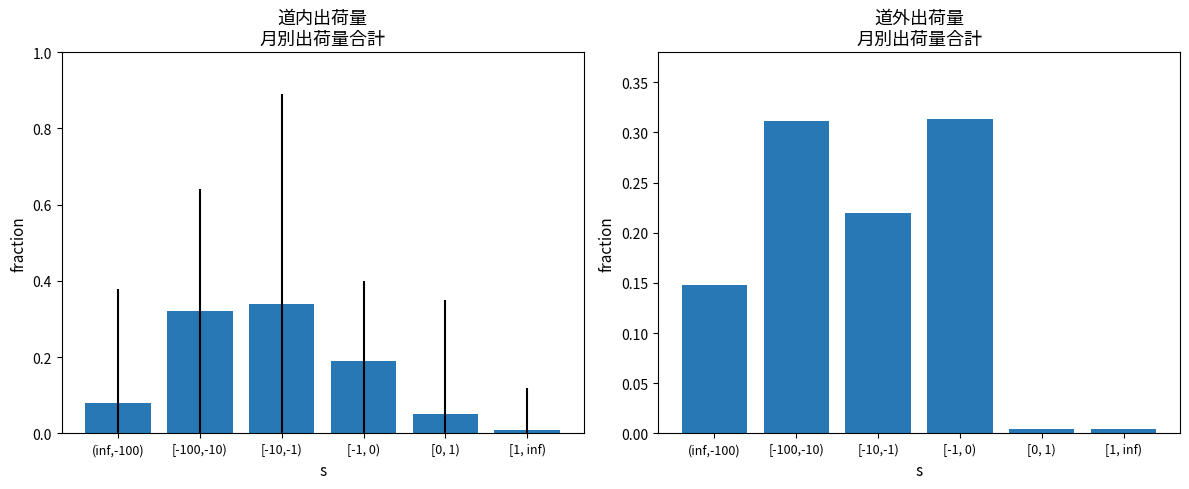

Rank the series at [0, 1) from highest to lowest value.

道内, 道外